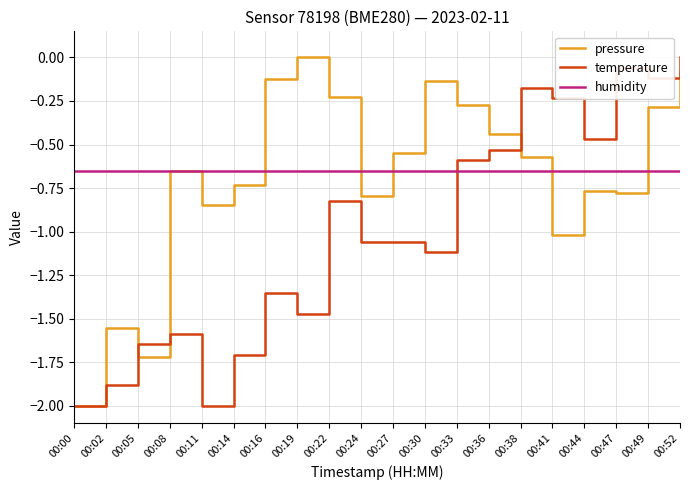

What are all the series names shown in the legend?

pressure, temperature, humidity